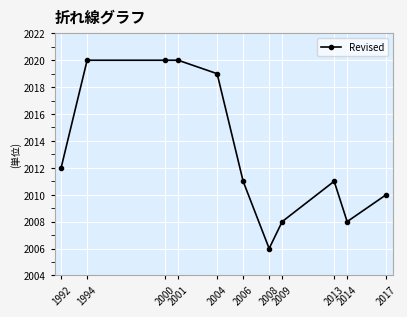

What is the greatest value displayed?

2020